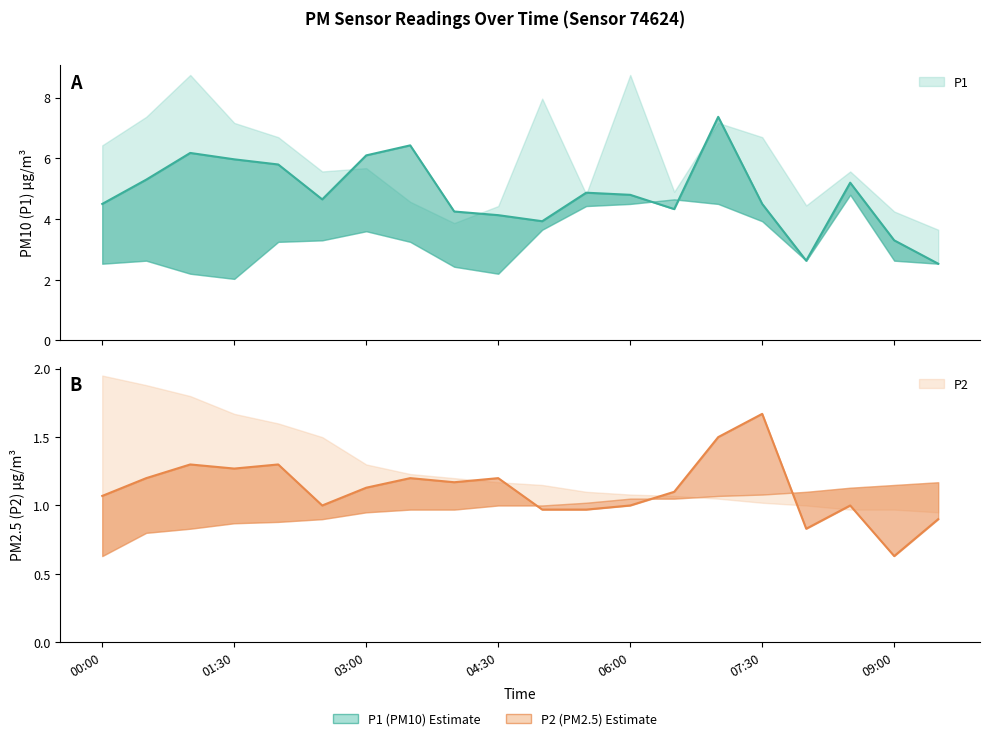

Read the P1 value at 06:00.

4.8